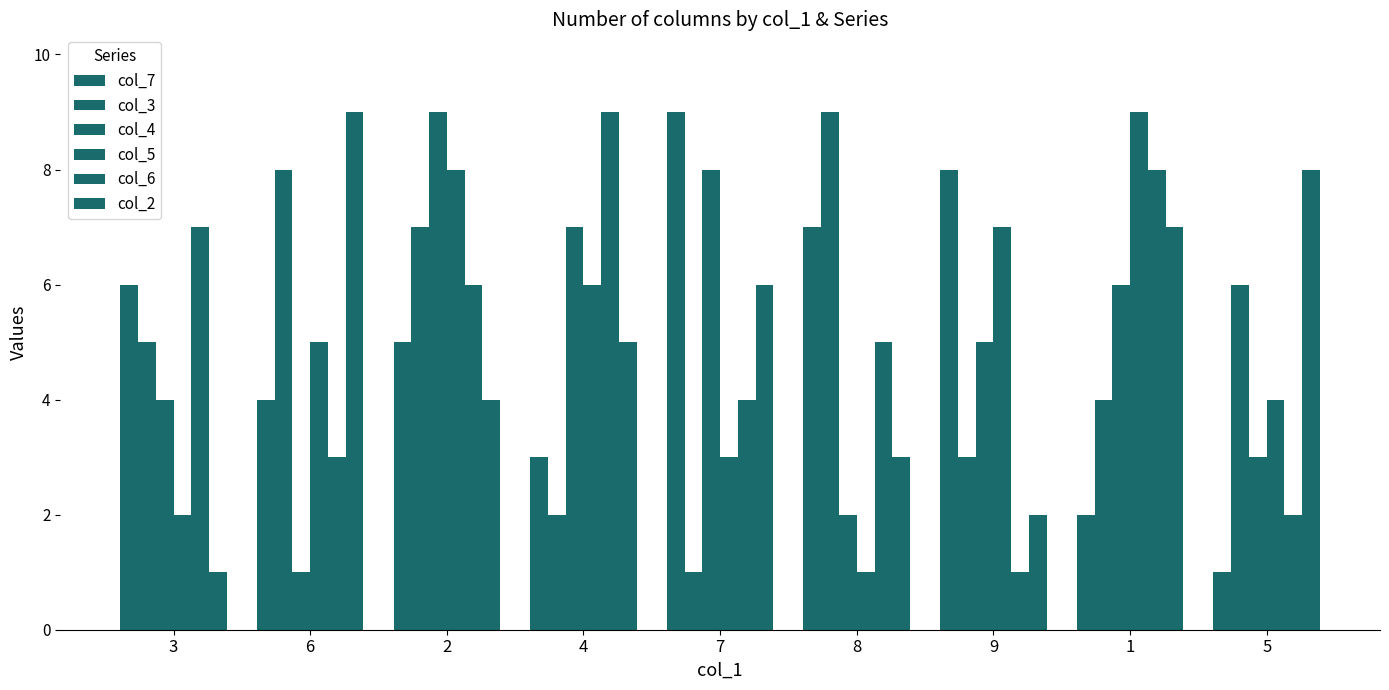

Which series has the largest range (max minus min)?

col_7